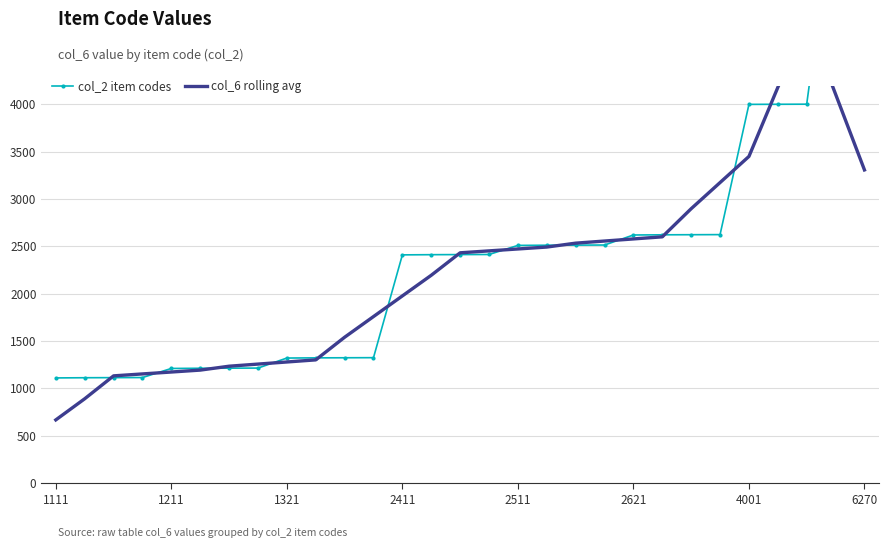

What is the highest value of the col_2 item codes series?

6270.0